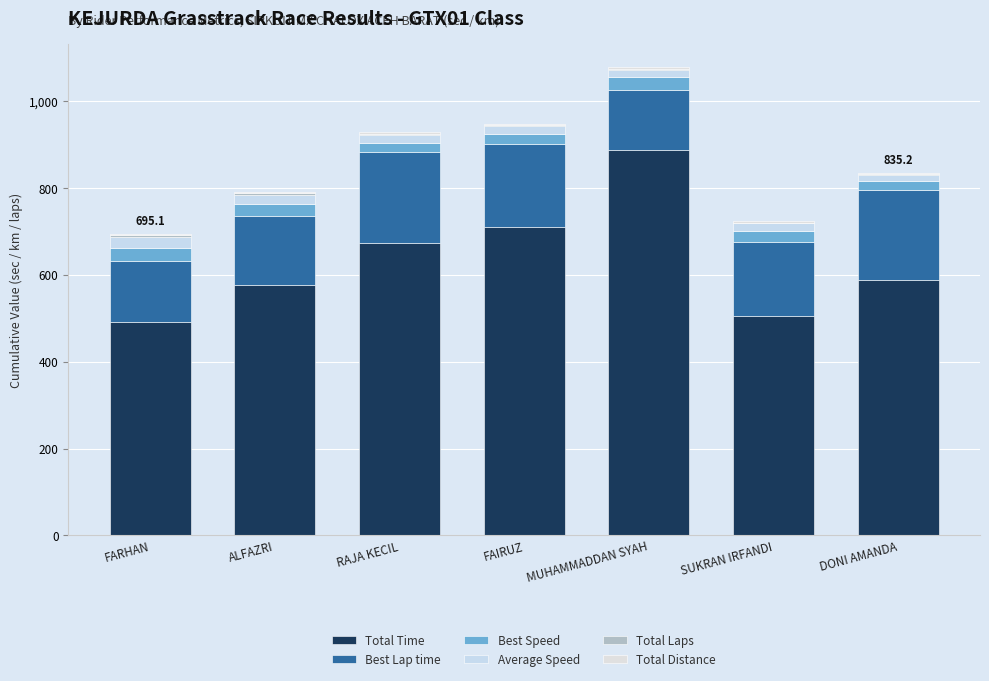

Which has a higher value, ALFAZRI or FARHAN?

ALFAZRI